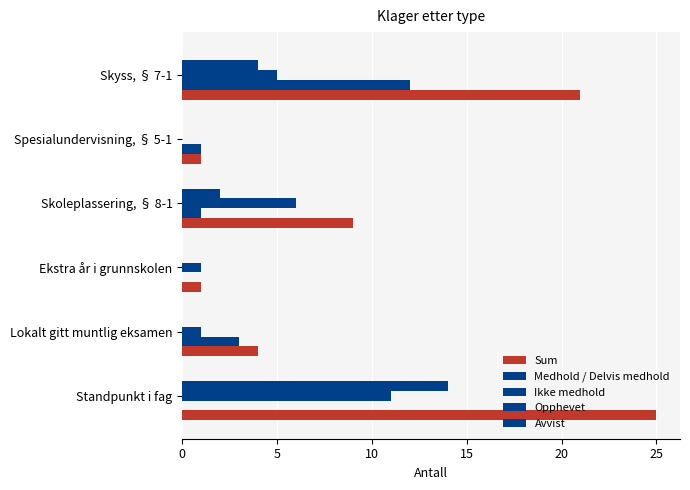

At how many categories does at least one series exceed 12?

2